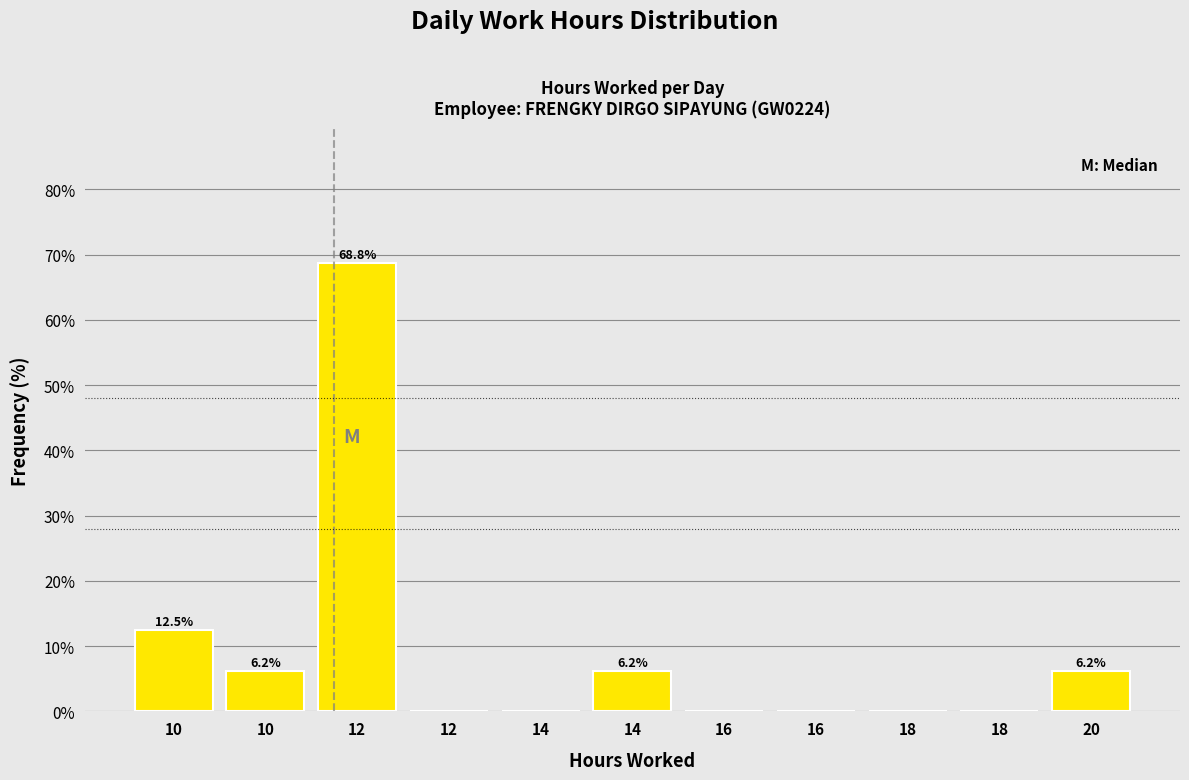

How many distinct data groups are displayed?

1